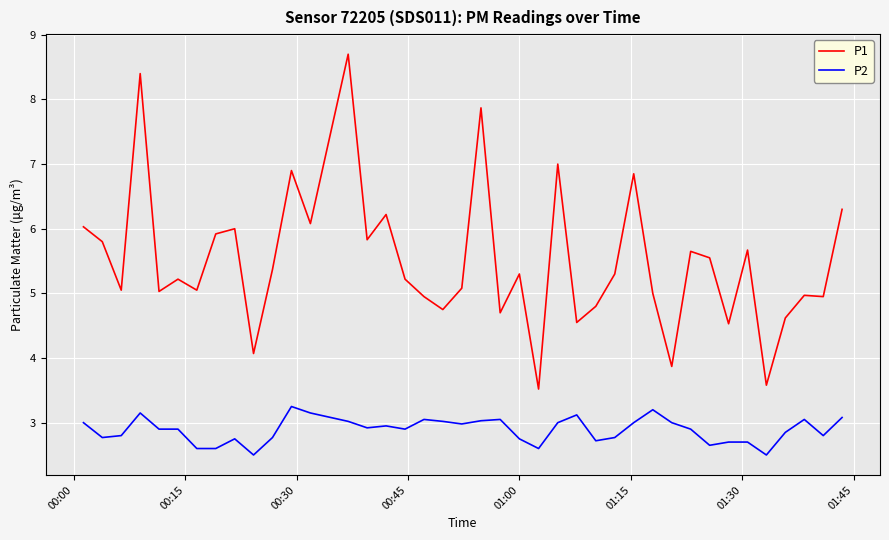

What is the maximum value for P1?

8.7